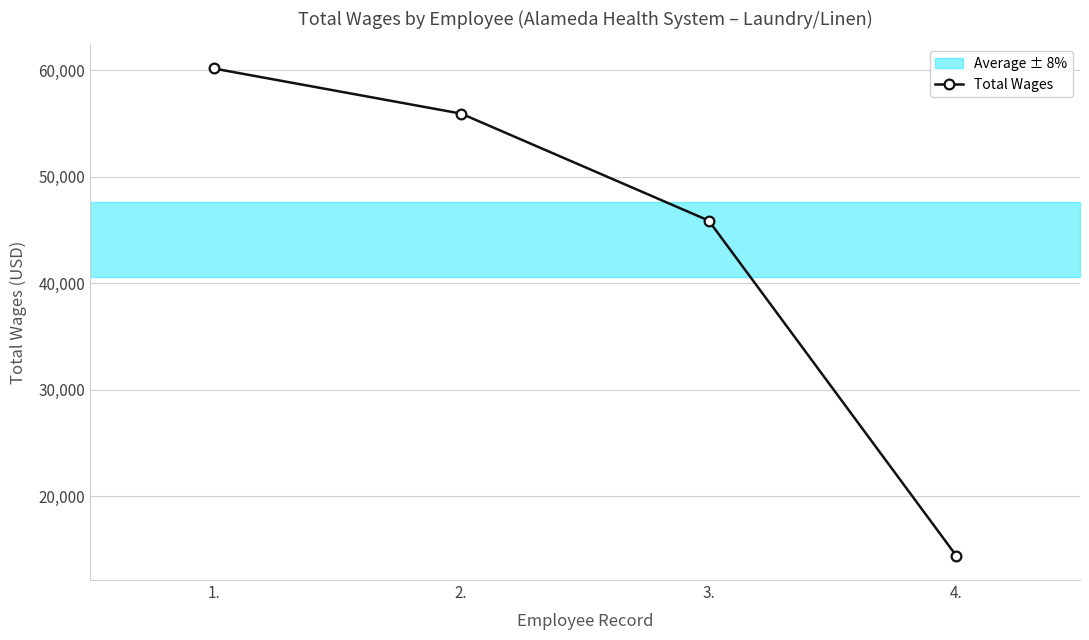

The chart shows a value of 55906 at 2.. True or false?

True